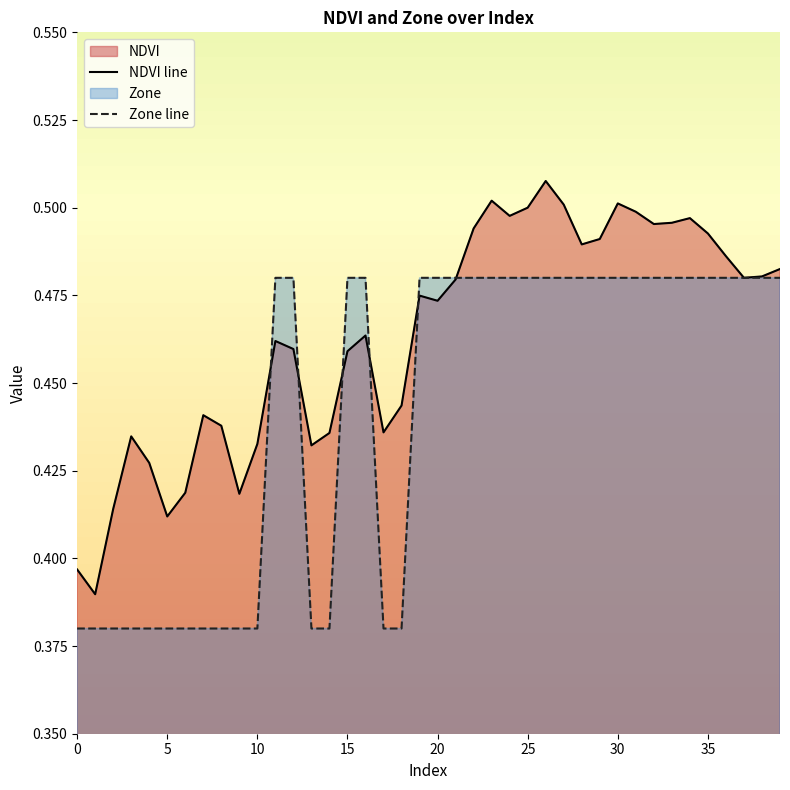

Is it true that NDVI line equals 0.4 at 0?

True